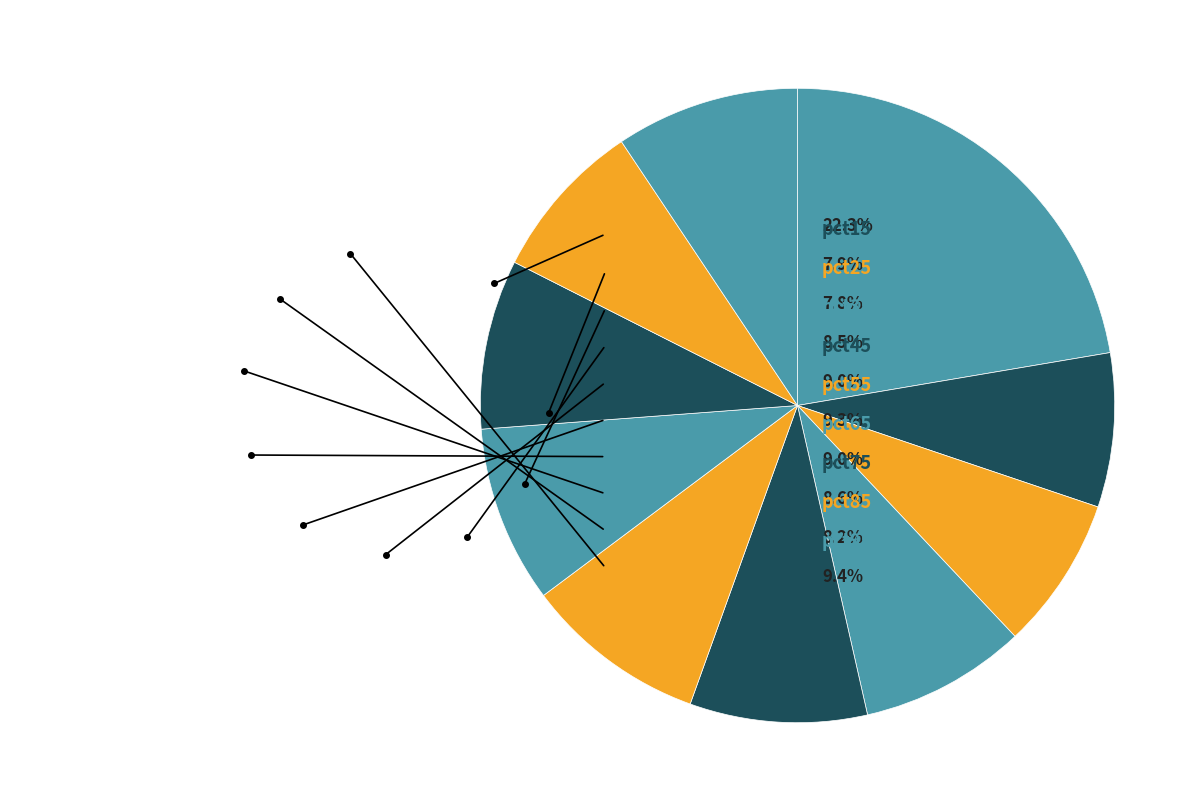

How many slices are in this pie chart?

10